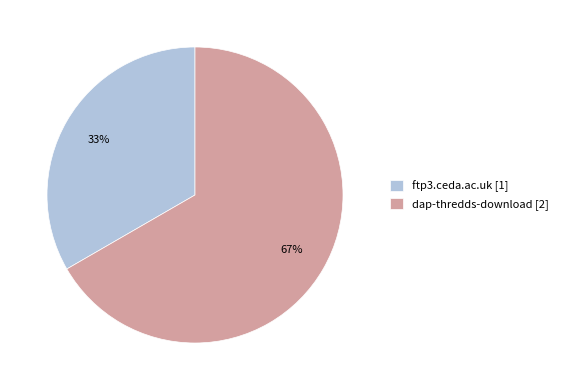

Count the number of slices in the pie.

2